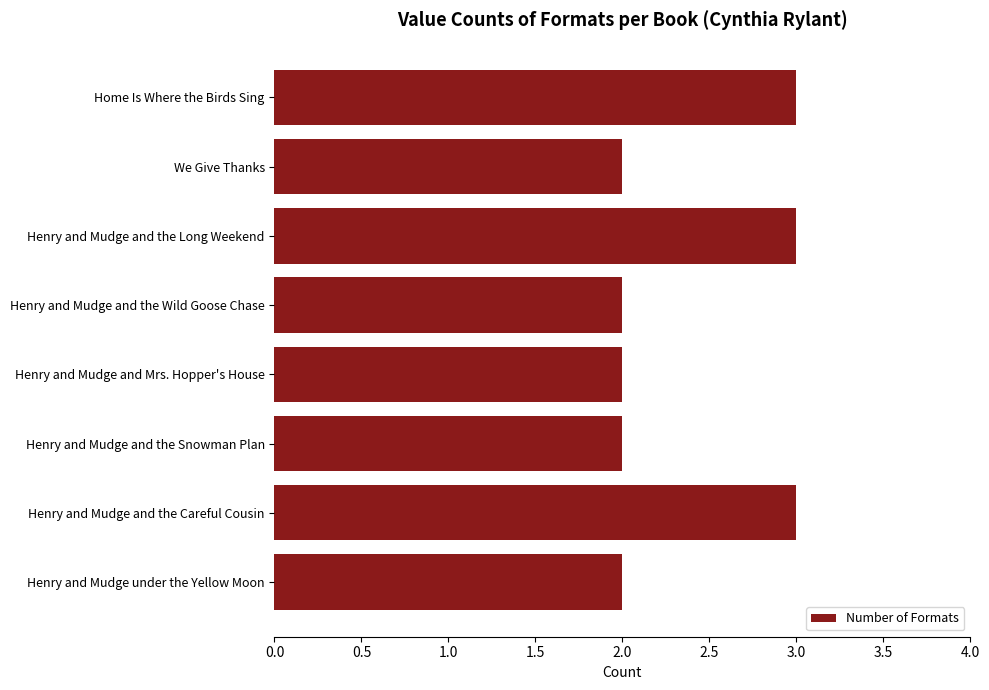

Which has a higher value, Home Is Where the Birds Sing or We Give Thanks?

Home Is Where the Birds Sing